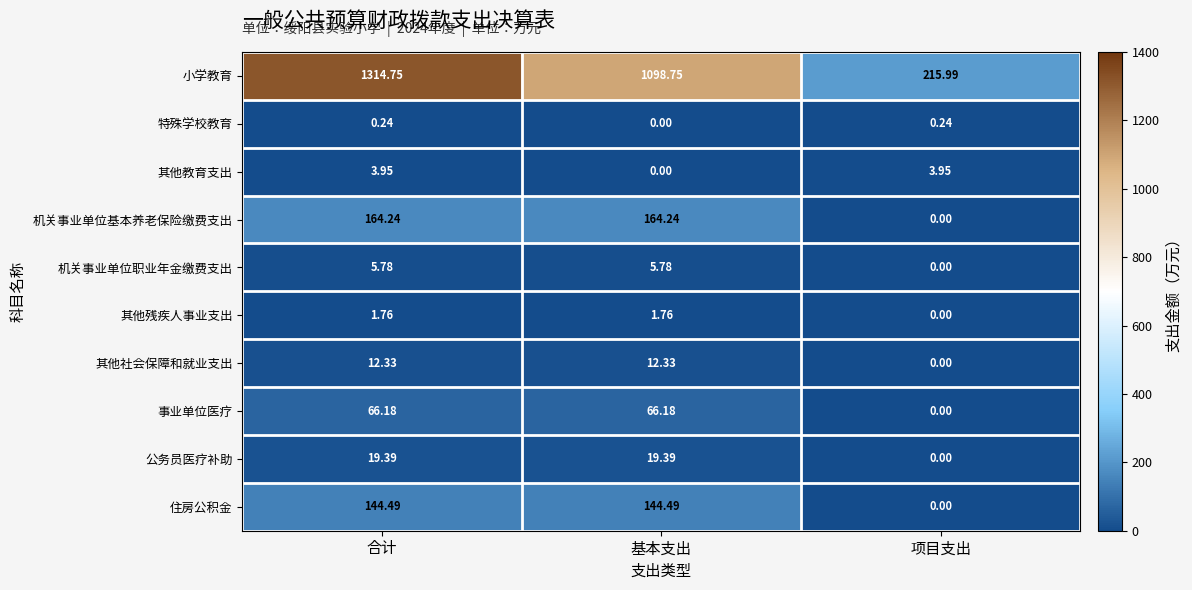

At which category does the chart reach its peak across all series?

合计